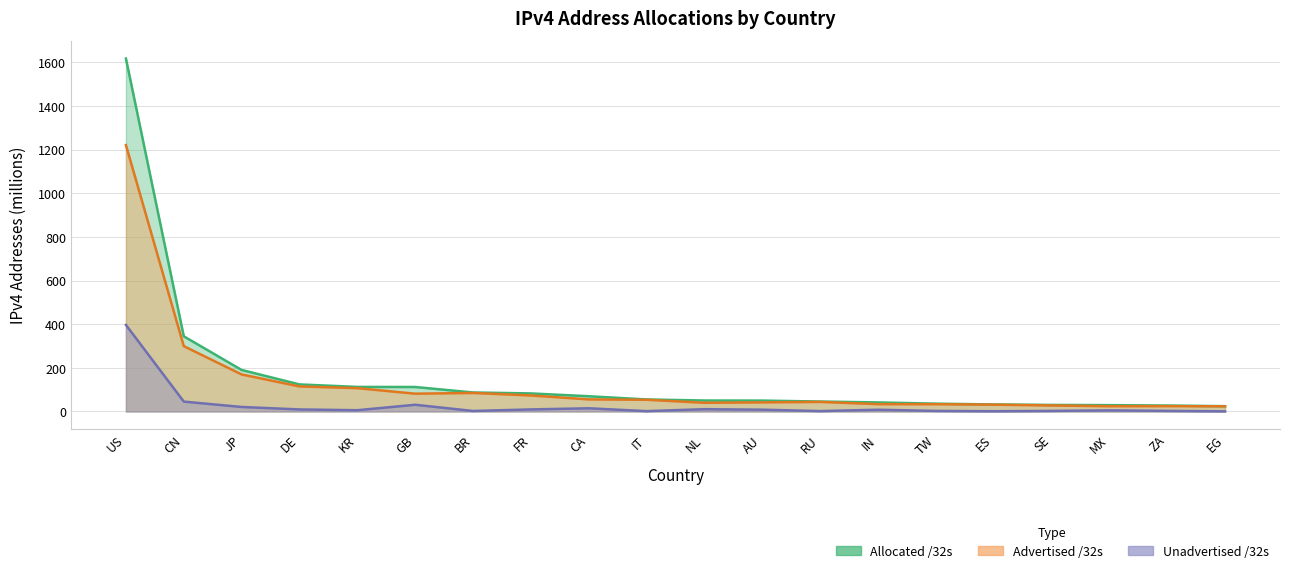

List the series in order of their overall mean, highest first.

Allocated /32s, Advertised /32s, Unadvertised /32s